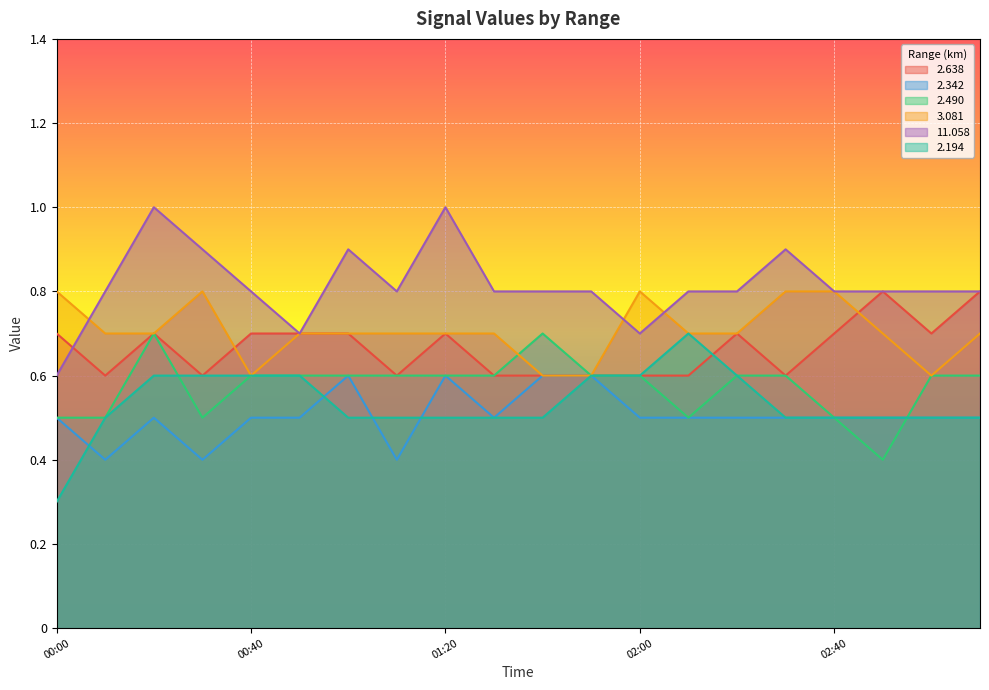

What is the difference between the maximum and second lowest values in the 3.081 series?

0.2